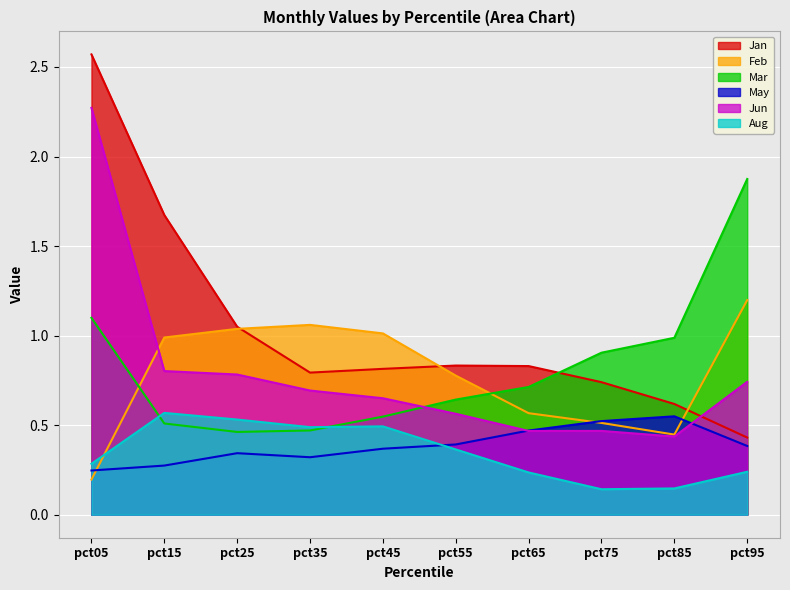

The value of Aug at pct35 is 0.3. True or false?

False